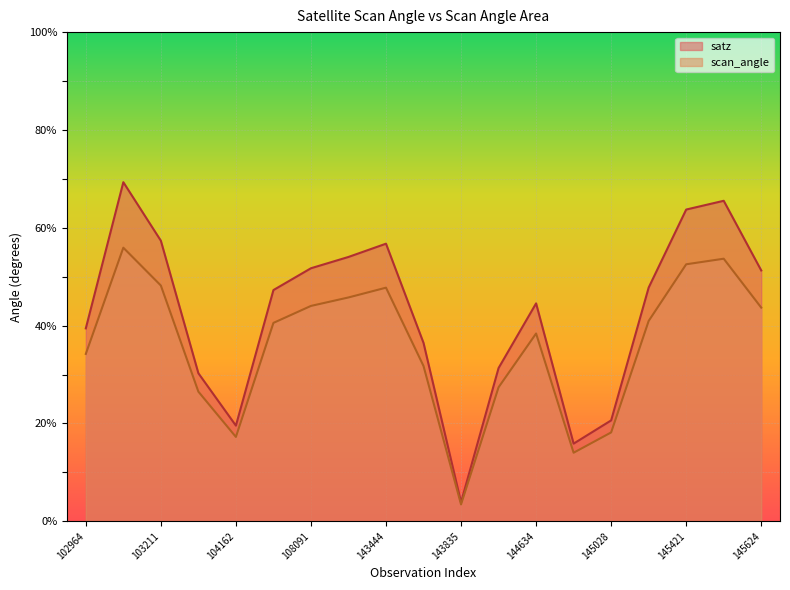

True or false: satz has a value of 2.7 at 143835.

False